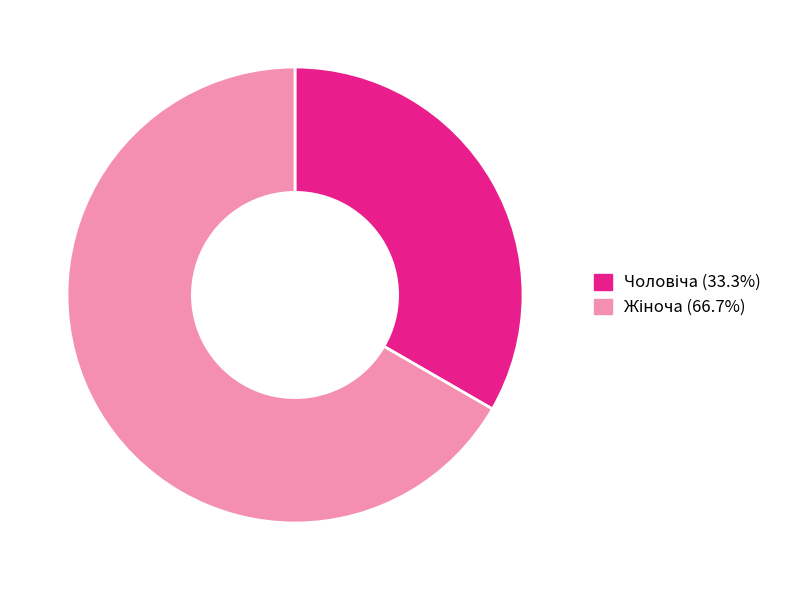

Is there any slice that represents more than half of the pie?

Yes